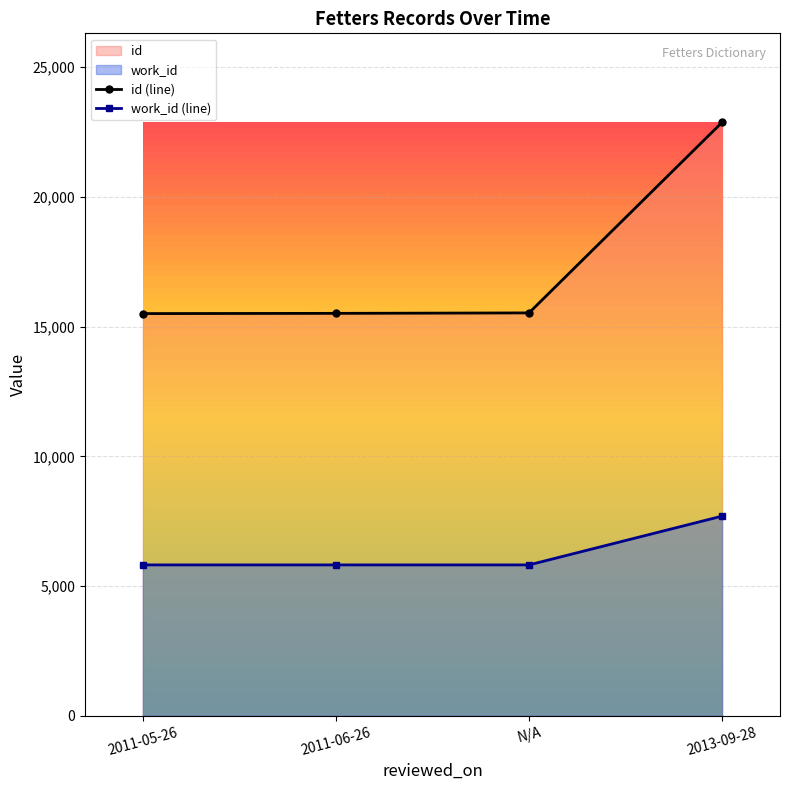

Is it true that id equals 15528 at N/A?

True